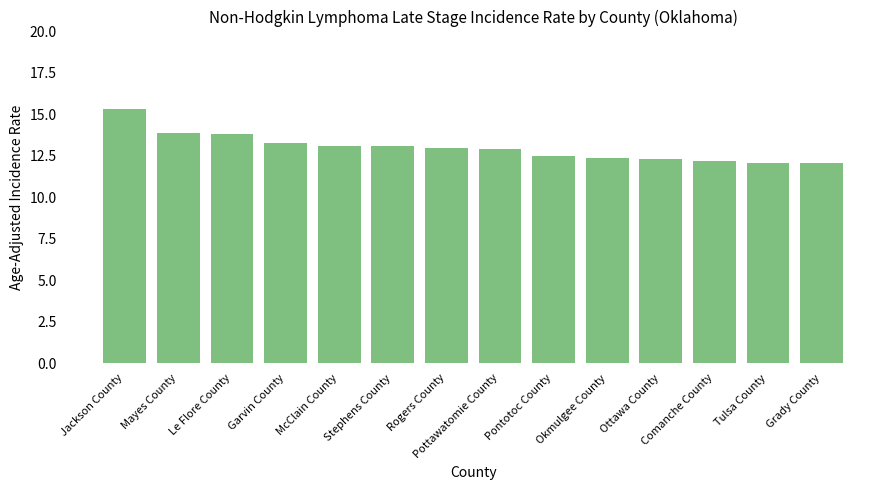

Reading left to right, list all the values displayed in this chart.

Jackson County=15.3	Mayes County=13.9	Le Flore County=13.8	Garvin County=13.3	McClain County=13.1	Stephens County=13.1	Rogers County=13.0	Pottawatomie County=12.9	Pontotoc County=12.5	Okmulgee County=12.4	Ottawa County=12.3	Comanche County=12.2	Tulsa County=12.1	Grady County=12.1